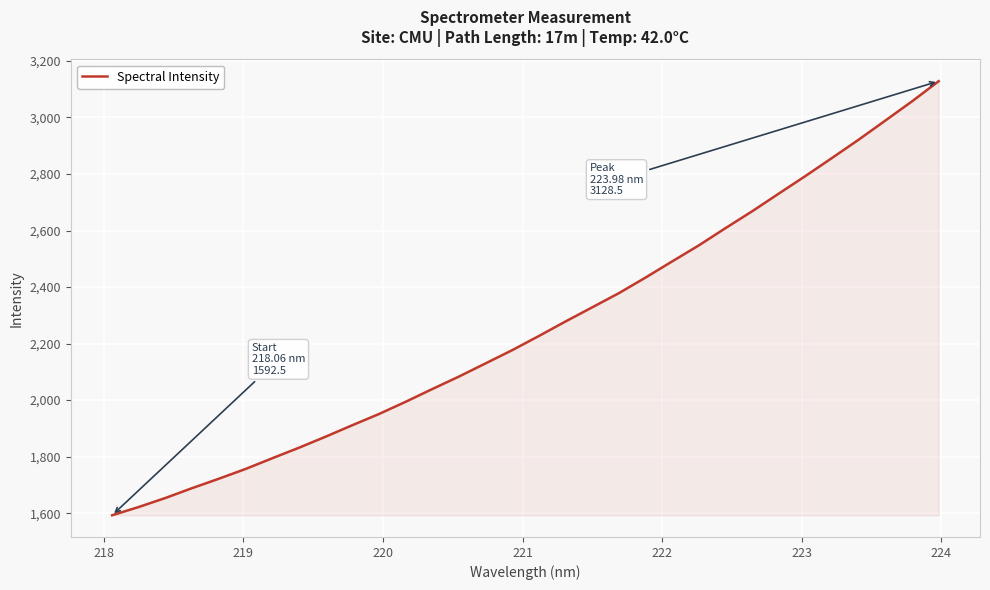

What is the greatest value displayed?

3128.5